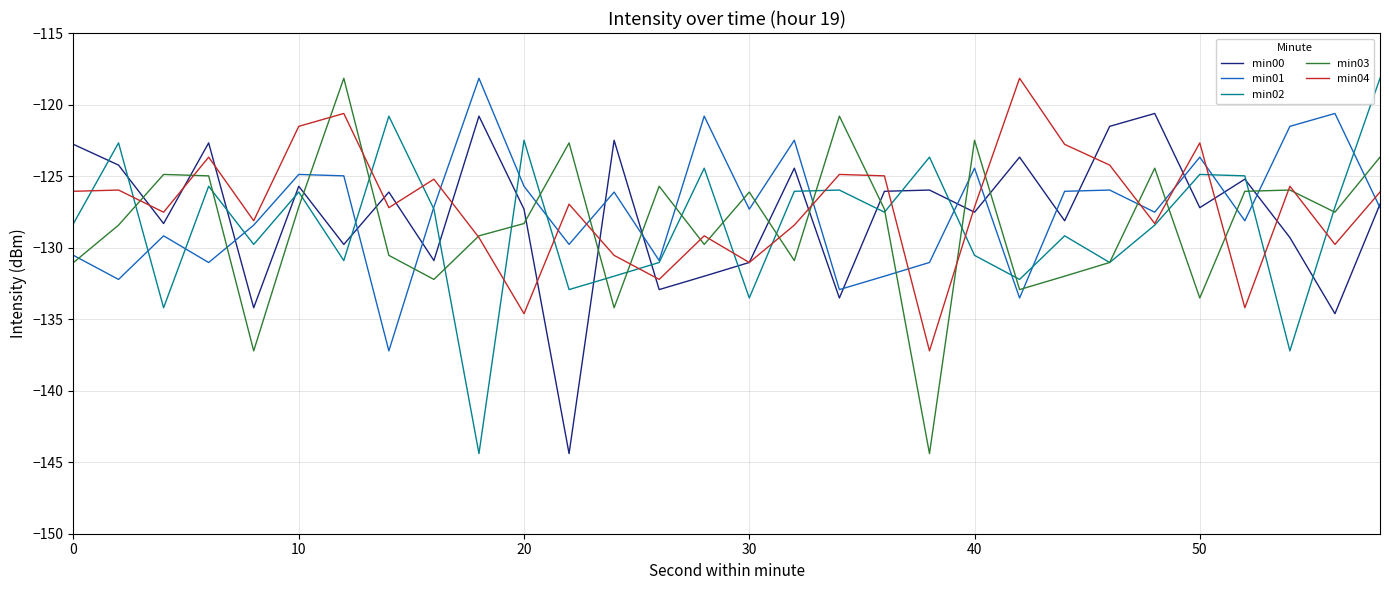

What is the minimum value for min04?

-137.2